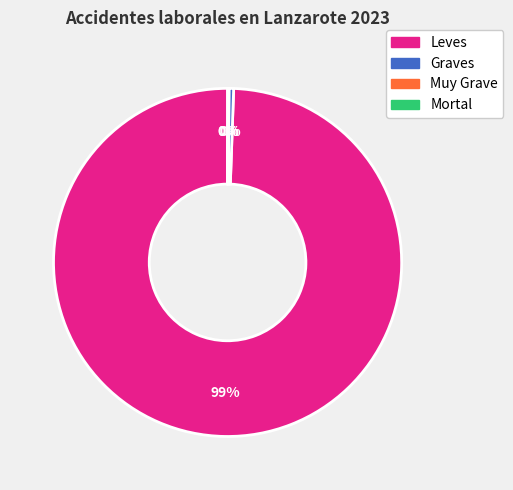

To the nearest percent, what is the combined percentage of Leves and Graves?

100%